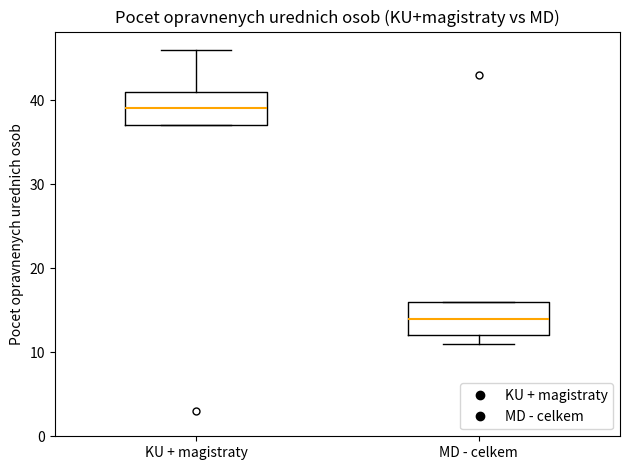

Where does the upper whisker of the box for KU + magistraty end on the y-axis? The values are not printed on the chart, so give them approximately, as read against the axis.

46